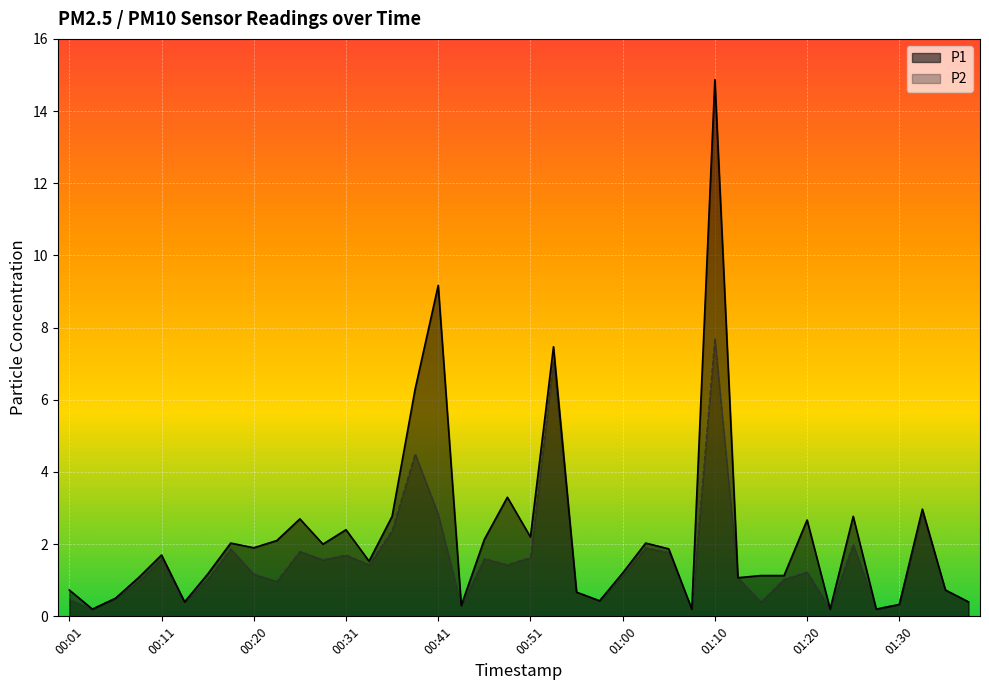

True or false: P2 and P1 cross at least once.

False